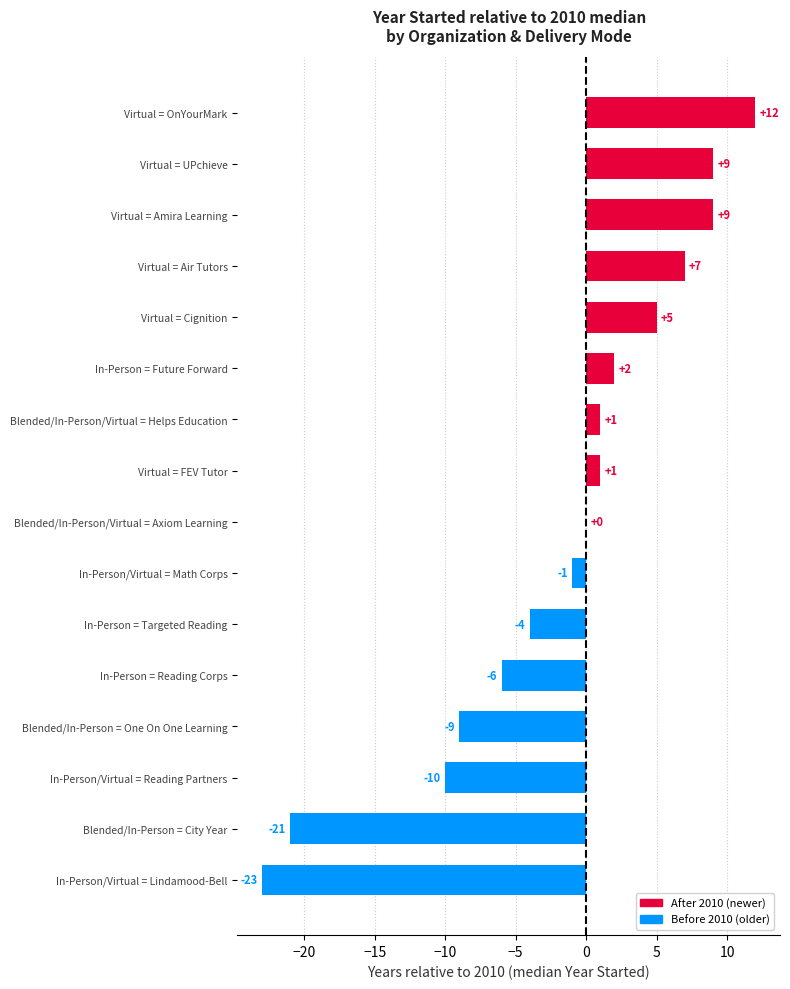

What is the sum of the values at In-Person = Targeted Reading and In-Person/Virtual = Math Corps?

-5